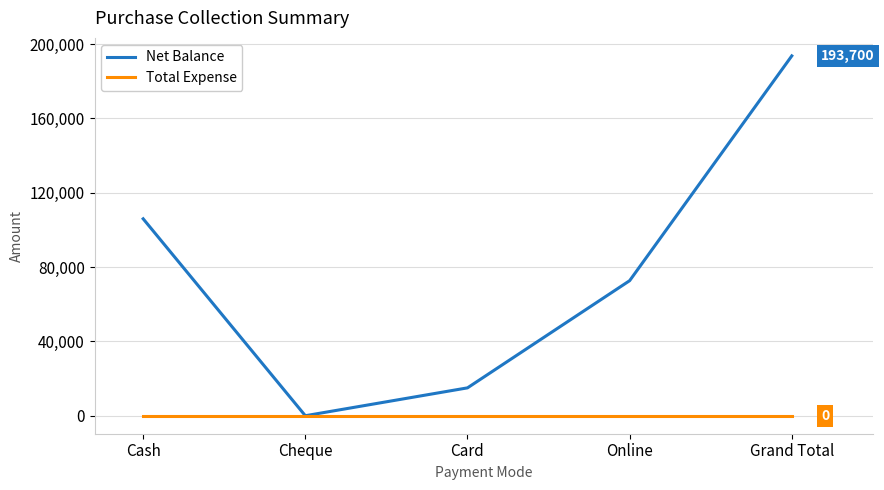

What is the maximum value shown in the chart?

193700